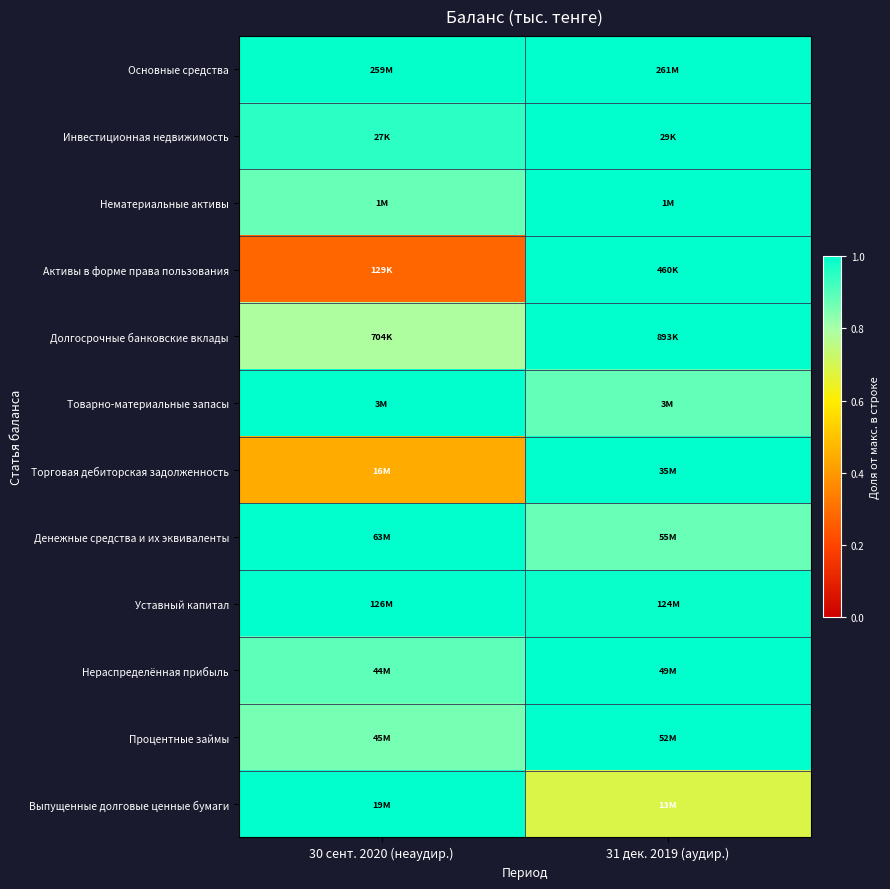

Reading left to right, extract all data points from this chart.

Основные средства: 30 сент. 2020 (неаудир.)=1.0	31 дек. 2019 (аудир.)=1.0
Инвестиционная недвижимость: 30 сент. 2020 (неаудир.)=0.9	31 дек. 2019 (аудир.)=1.0
Нематериальные активы: 30 сент. 2020 (неаудир.)=0.9	31 дек. 2019 (аудир.)=1.0
Активы в форме права пользования: 30 сент. 2020 (неаудир.)=0.3	31 дек. 2019 (аудир.)=1.0
Долгосрочные банковские вклады: 30 сент. 2020 (неаудир.)=0.8	31 дек. 2019 (аудир.)=1.0
Товарно-материальные запасы: 30 сент. 2020 (неаудир.)=1.0	31 дек. 2019 (аудир.)=0.9
Торговая дебиторская задолженность: 30 сент. 2020 (неаудир.)=0.4	31 дек. 2019 (аудир.)=1.0
Денежные средства и их эквиваленты: 30 сент. 2020 (неаудир.)=1.0	31 дек. 2019 (аудир.)=0.9
Уставный капитал: 30 сент. 2020 (неаудир.)=1.0	31 дек. 2019 (аудир.)=1.0
Нераспределённая прибыль: 30 сент. 2020 (неаудир.)=0.9	31 дек. 2019 (аудир.)=1.0
Процентные займы: 30 сент. 2020 (неаудир.)=0.9	31 дек. 2019 (аудир.)=1.0
Выпущенные долговые ценные бумаги: 30 сент. 2020 (неаудир.)=1.0	31 дек. 2019 (аудир.)=0.7